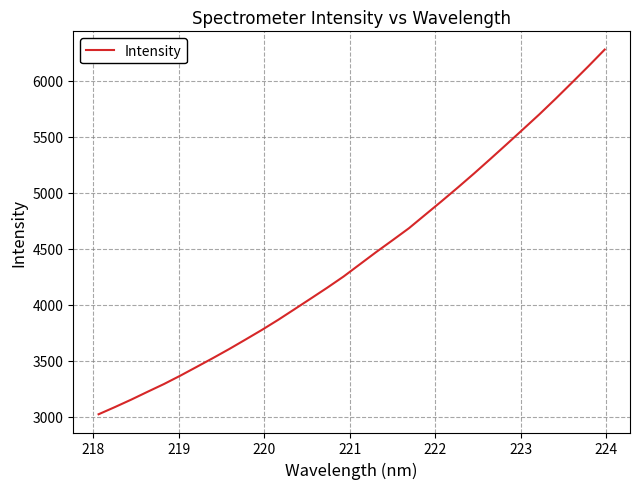

What is the minimum value shown in the chart?

3021.8